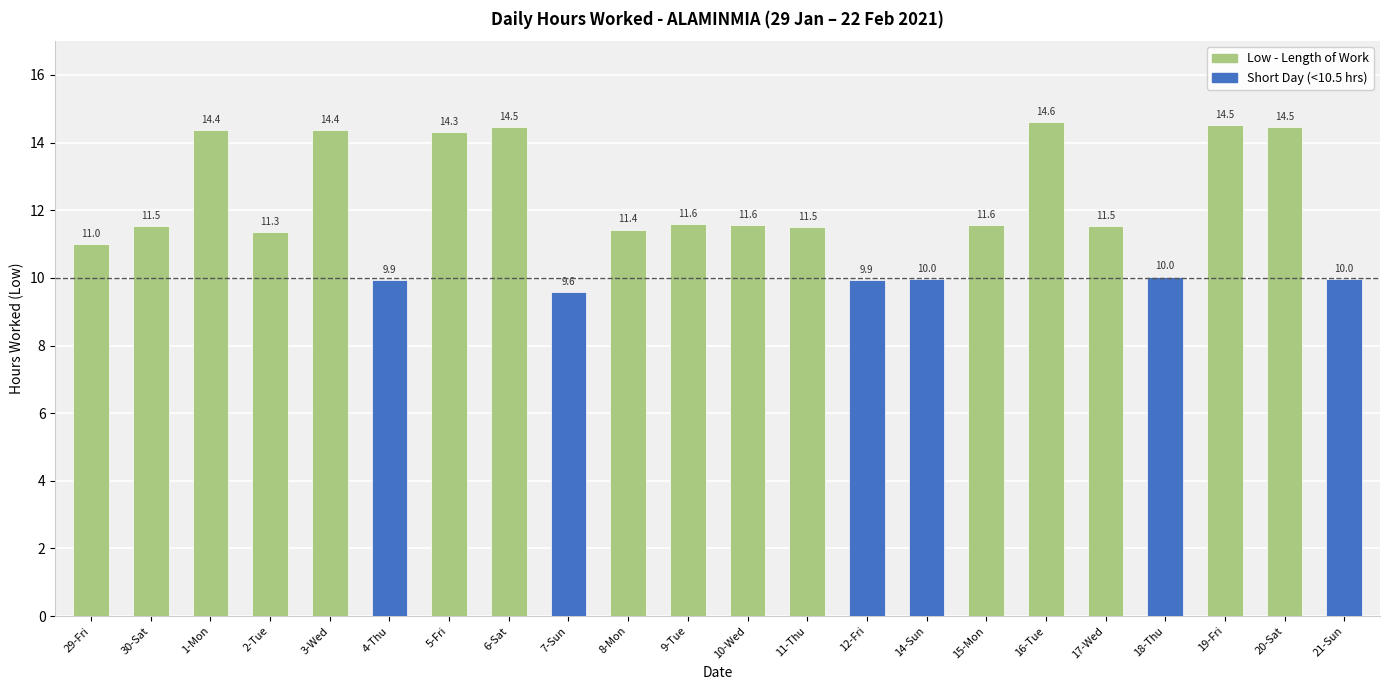

How many values exceed 11?

15